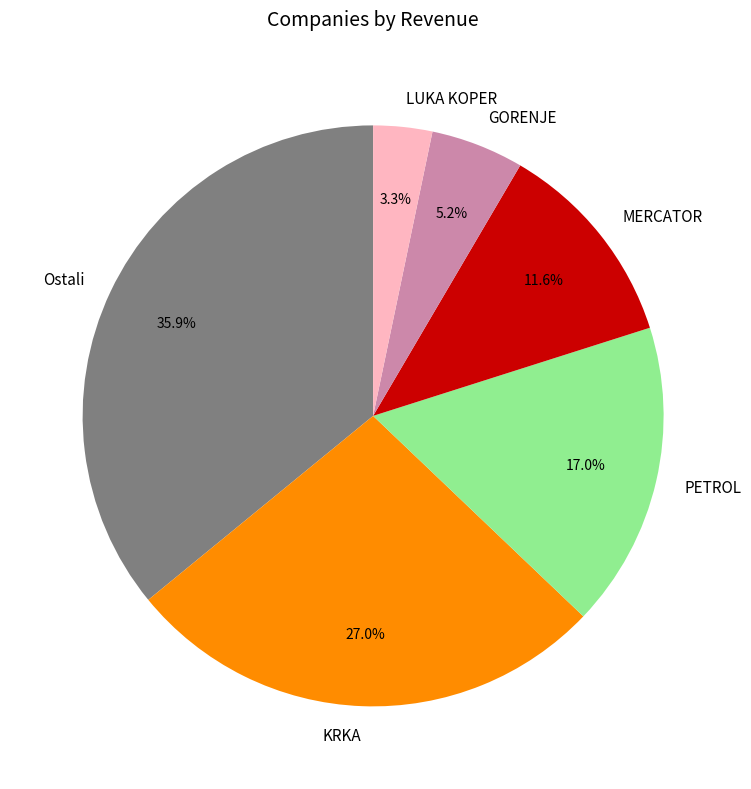

Count the number of slices in the pie.

6